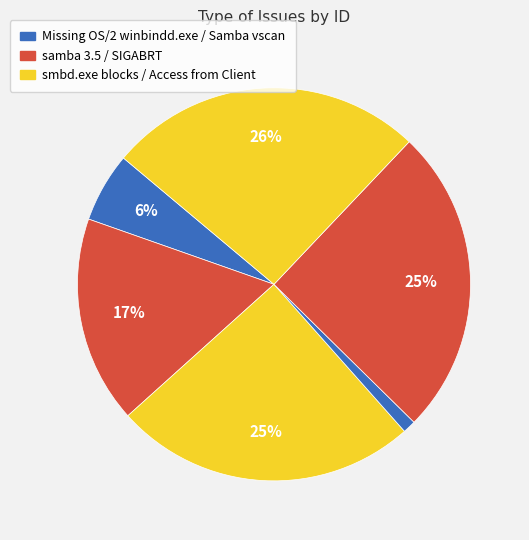

Count the number of slices in the pie.

6